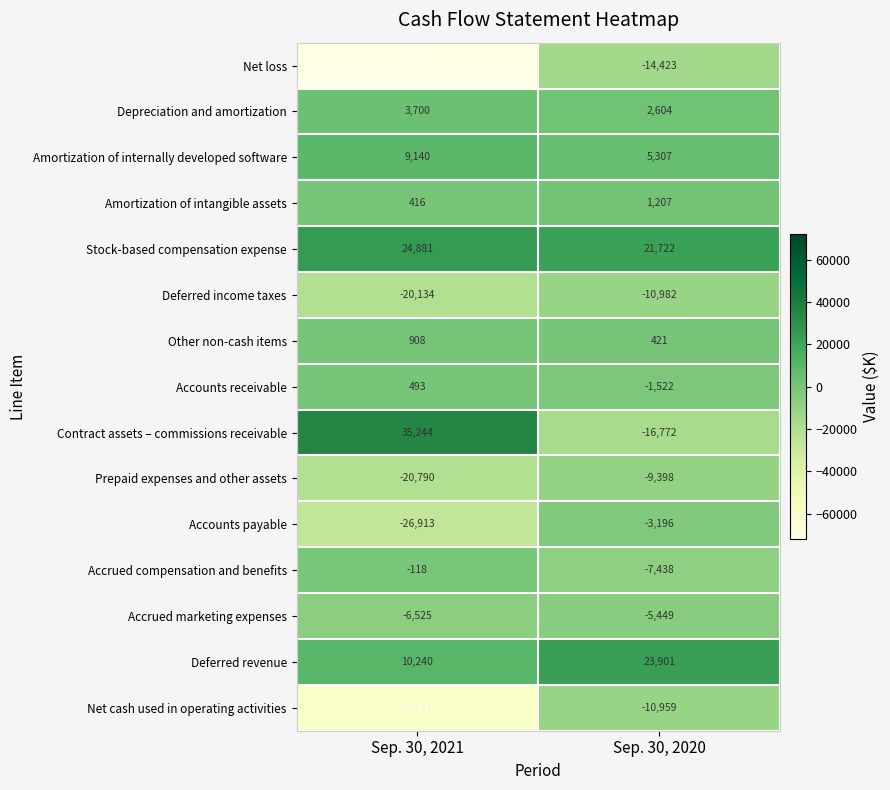

What is the difference between the maximum and minimum values in the Accrued marketing expenses series?

1076